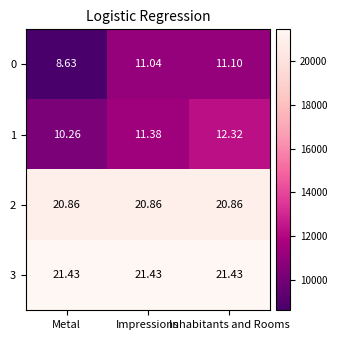

At which category is the sum across all series the highest?

Inhabitants and Rooms